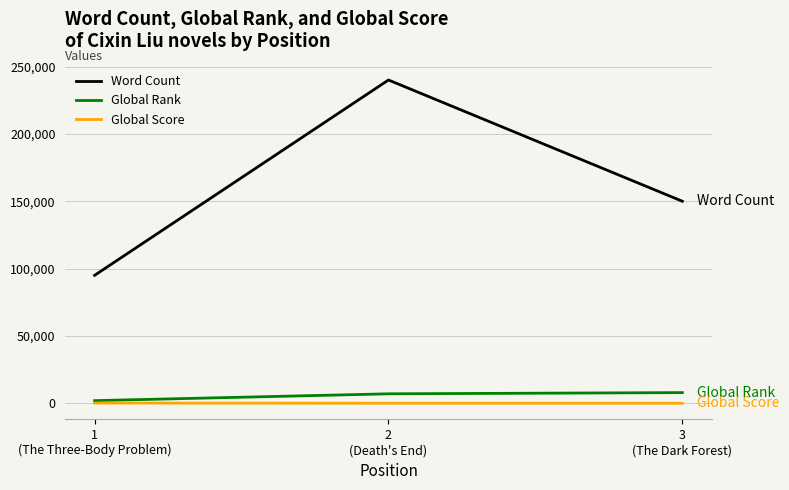

Is it true that Global Rank equals 7941 at 3
(The Dark Forest)?

True